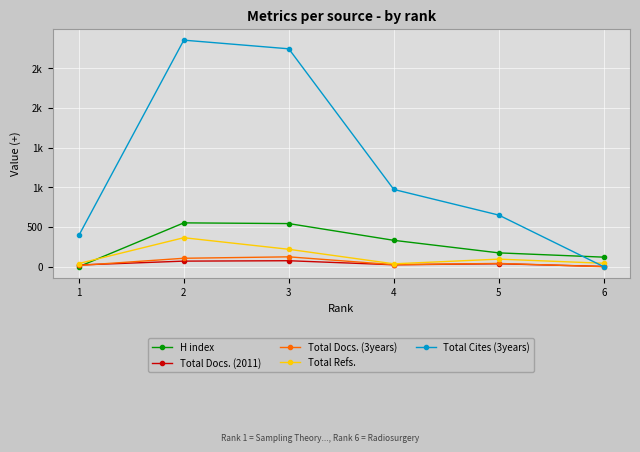

What is the average value of the Total Refs. series?

133